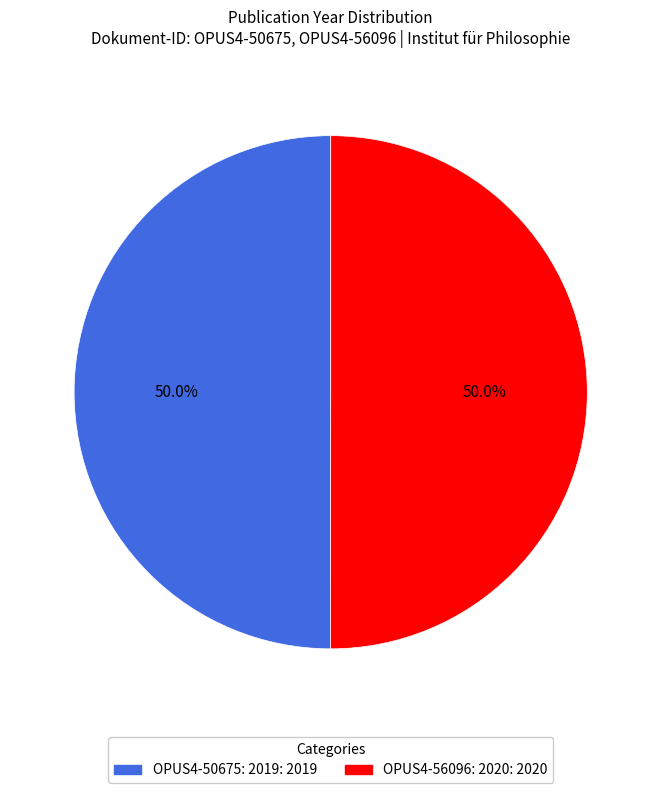

How many segments does this pie chart have?

2